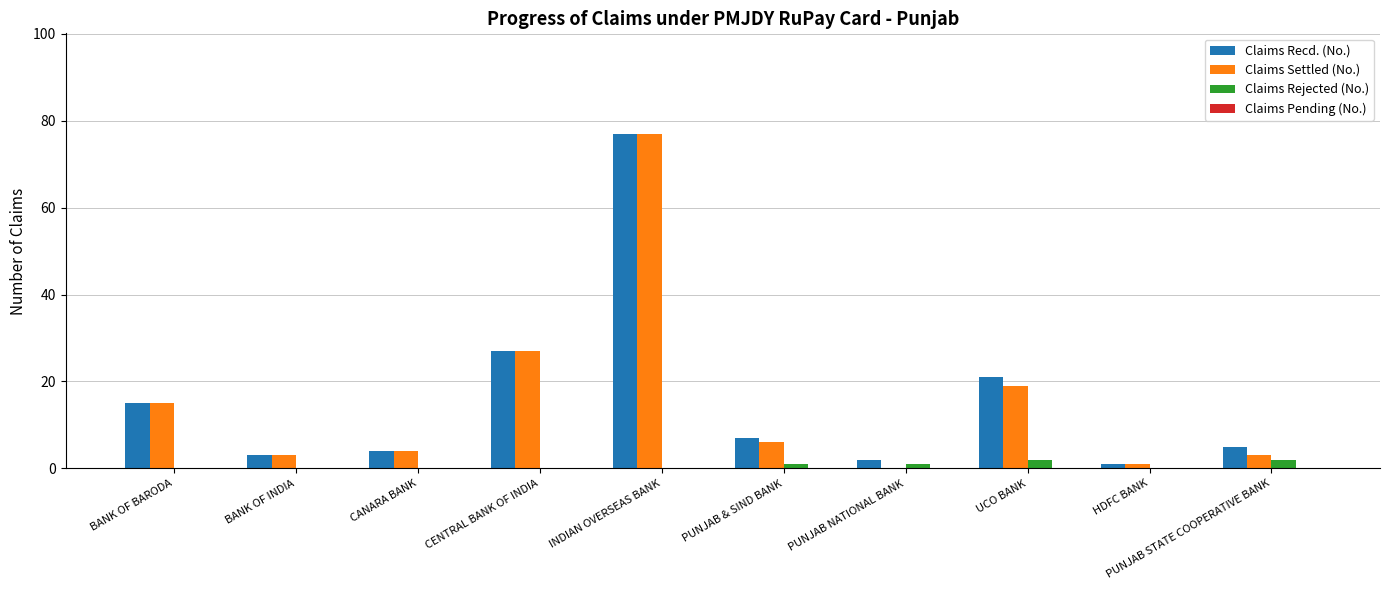

Is the value of Claims Settled (No.) at PUNJAB STATE COOPERATIVE BANK greater than the value of Claims Recd. (No.) at UCO BANK?

No